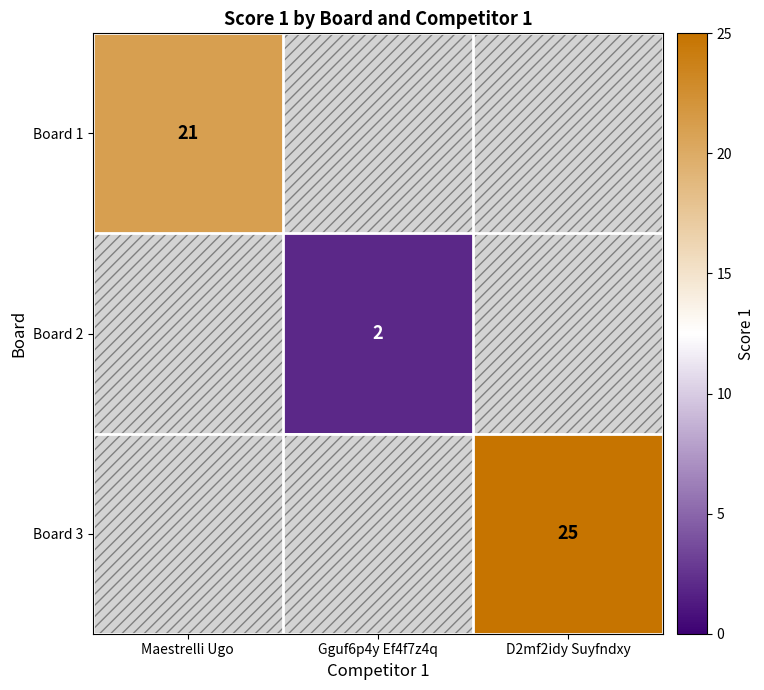

The Board 2 series shows 2 at Gguf6p4y Ef4f7z4q. True or false?

True